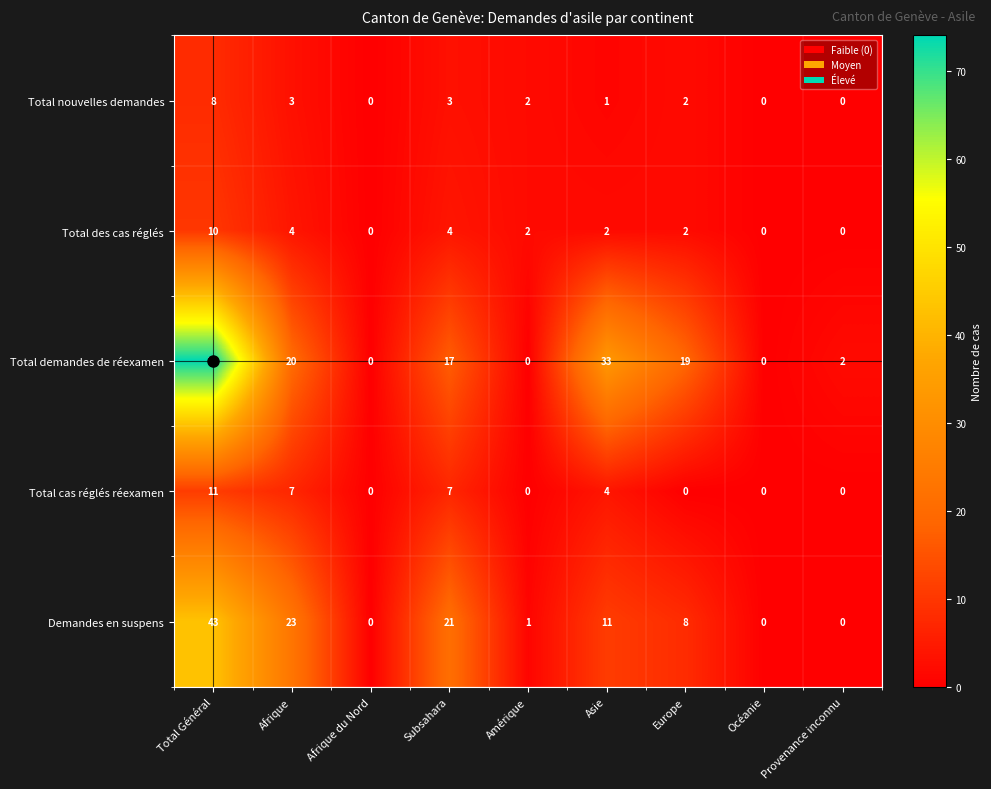

What is the sum of all Total demandes de réexamen values?

165